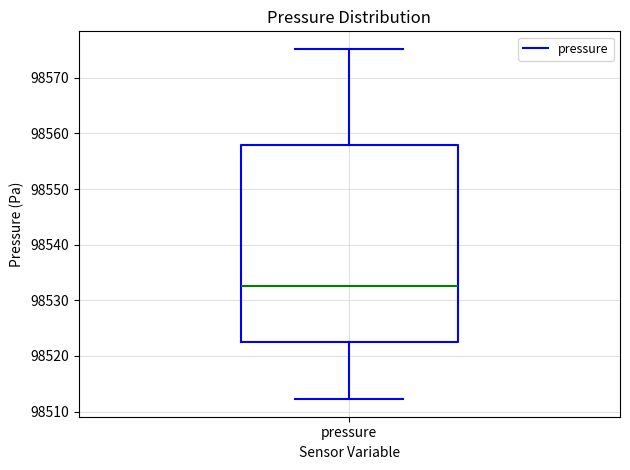

Transcribe this box plot: give where the median line is, the range the box spans, and where the two whiskers end, as read against the y-axis. The values are not printed on the chart, so give them approximately, as read against the axis.

median 98533, box 98523 to 98558, whiskers 98512 to 98575